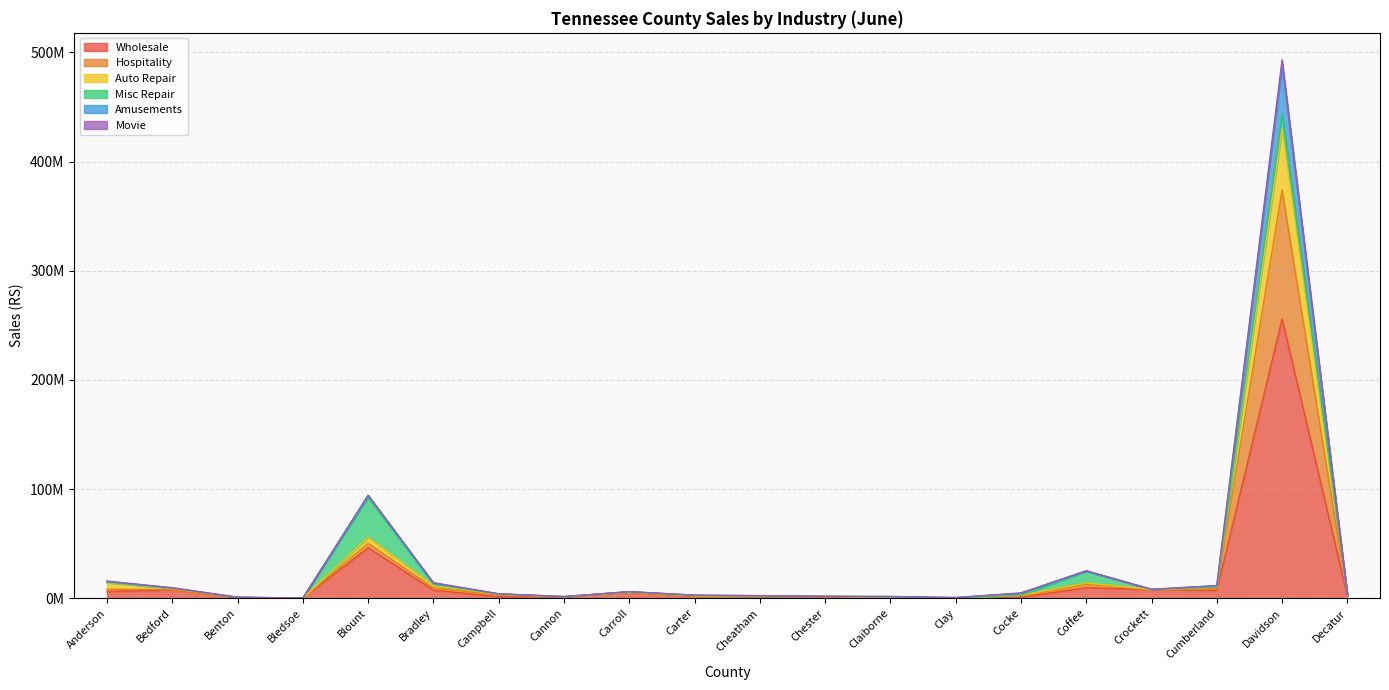

List the labels in order of Auto Repair value, smallest first.

Bledsoe, Clay, Claiborne, Benton, Cannon, Chester, Cheatham, Carter, Cocke, Decatur, Campbell, Carroll, Bedford, Crockett, Anderson, Cumberland, Bradley, Coffee, Blount, Davidson